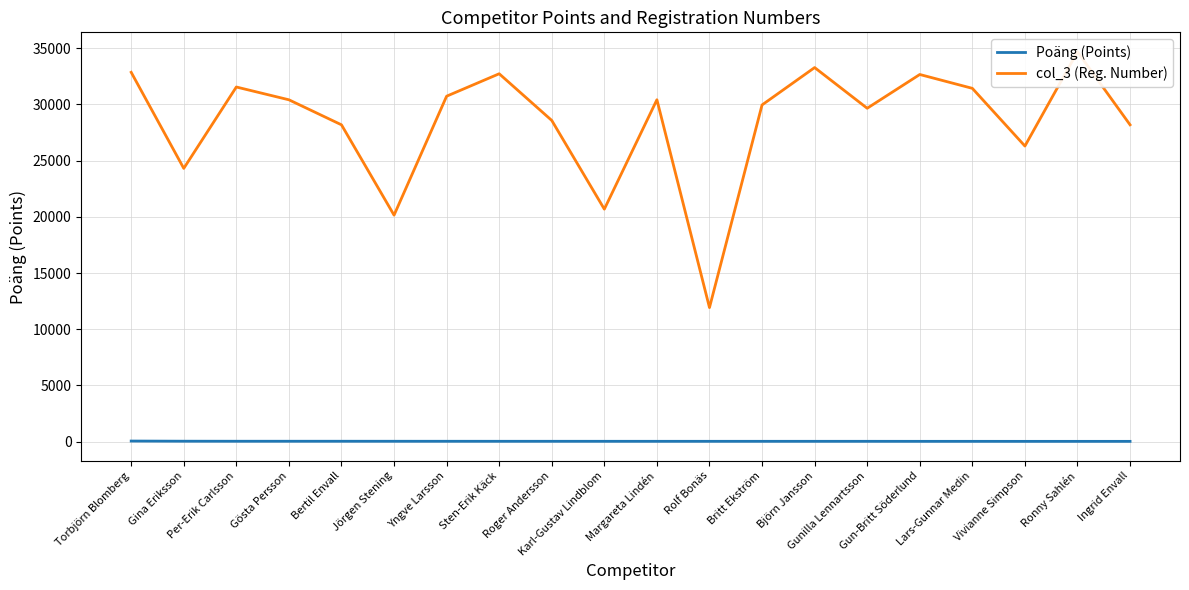

What is the label of the 11th point from the right?

Karl-Gustav Lindblom